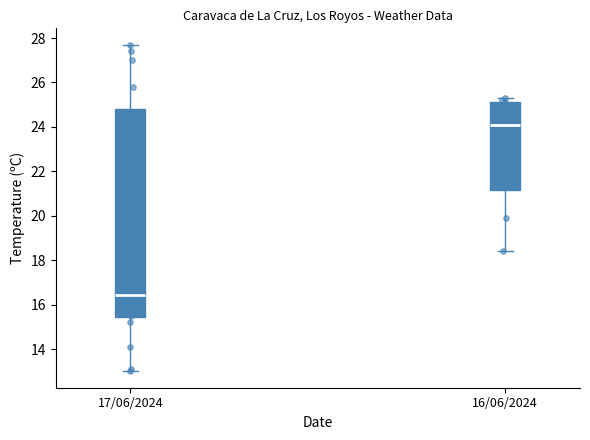

Which box has the highest median line?

16/06/2024